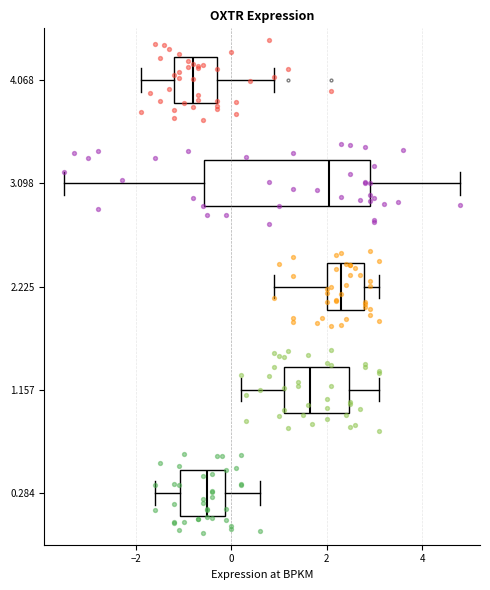

Reading bottom to top, read every box against the x-axis: the position of its median line, the range the box covers, and the ends of its whiskers. The values are not printed on the chart, so give them approximately, as read against the axis.

0.284: median -0.4, box -1.0 to -0.2, whiskers -1.6 to 0.6
1.157: median 1.6, box 1.2 to 2.4, whiskers 0.2 to 3.2
2.225: median 2.4, box 2.0 to 2.8, whiskers 1.0 to 3.2
3.098: median 2.0, box -0.6 to 3.0, whiskers -3.4 to 4.8
4.068: median -0.8, box -1.2 to -0.2, whiskers -1.8 to 1.0